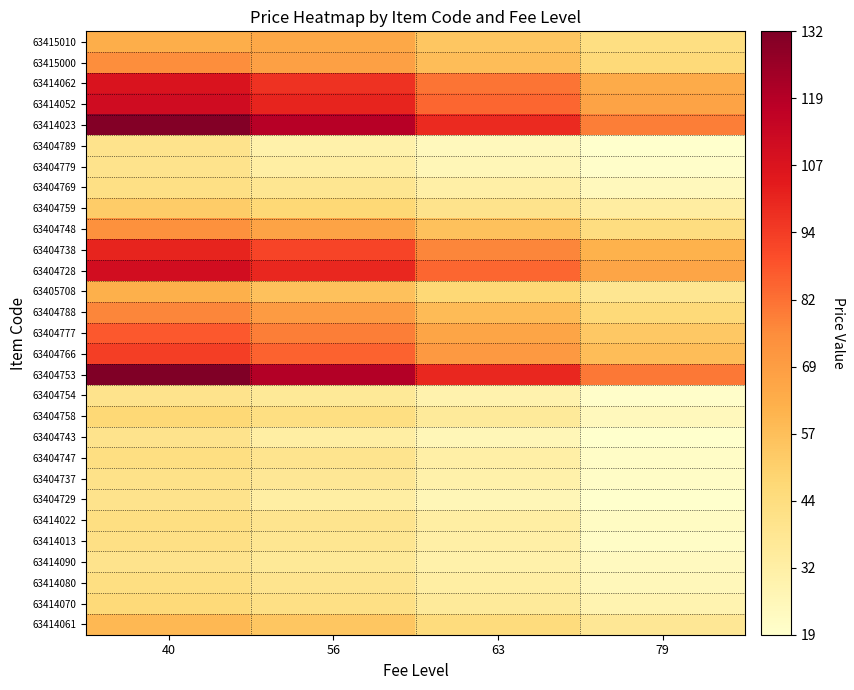

List the series in order of their peak value, highest first.

63404753, 63414023, 63414052, 63404728, 63414062, 63404738, 63404766, 63404777, 63404788, 63415000, 63404748, 63415010, 63405708, 63414061, 63404759, 63404758, 63414070, 63404747, 63414022, 63414080, 63404769, 63414013, 63404737, 63404789, 63404779, 63404754, 63404743, 63404729, 63414090